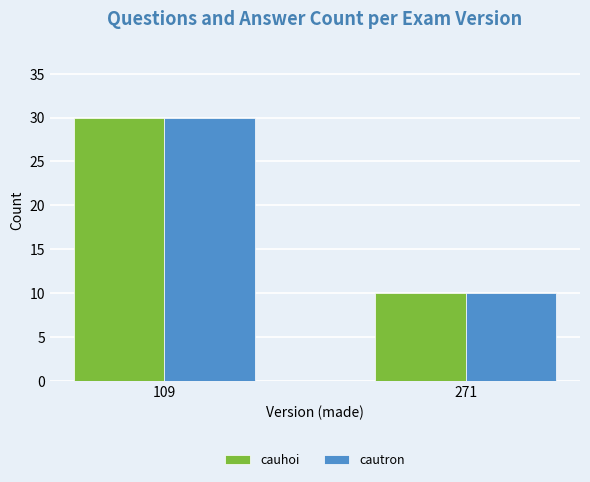

How many data points does each series have?

2